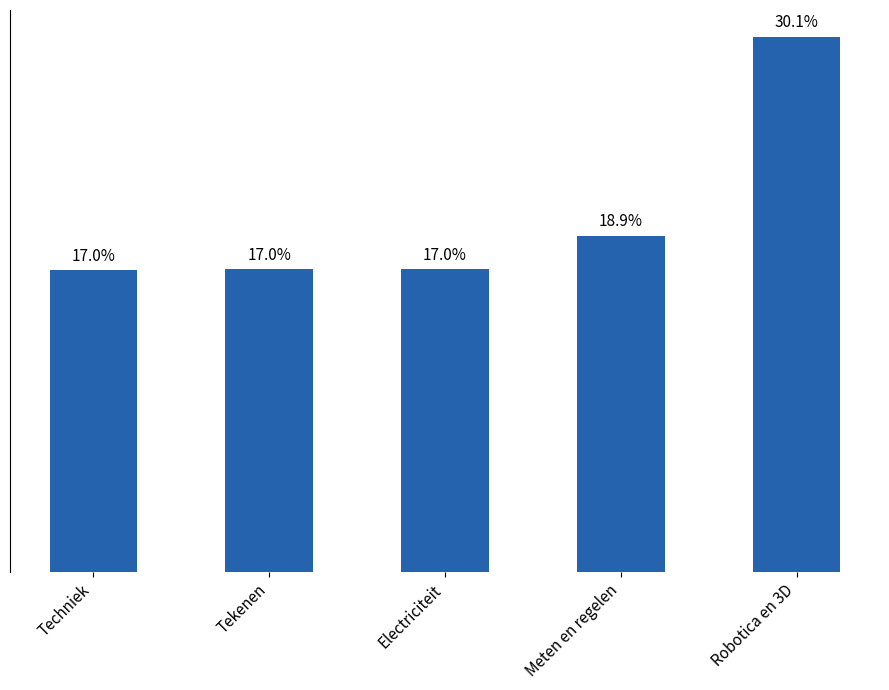

The value at Meten en regelen is 2668657. True or false?

True